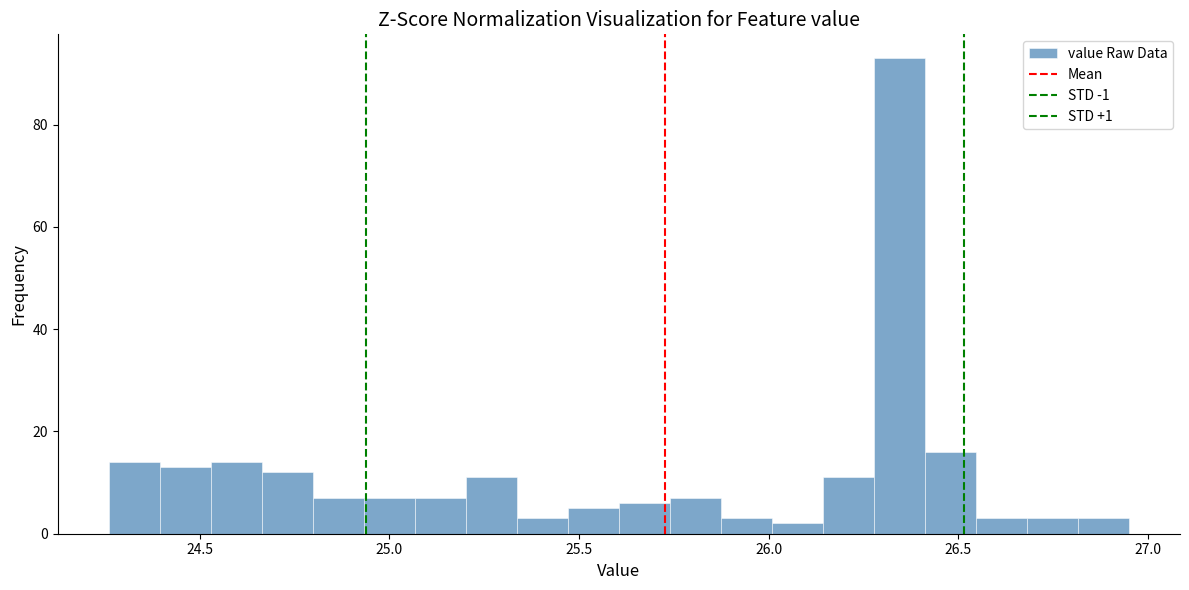

Read against the x-axis, roughly where is the centre of the tallest bar?

26.35